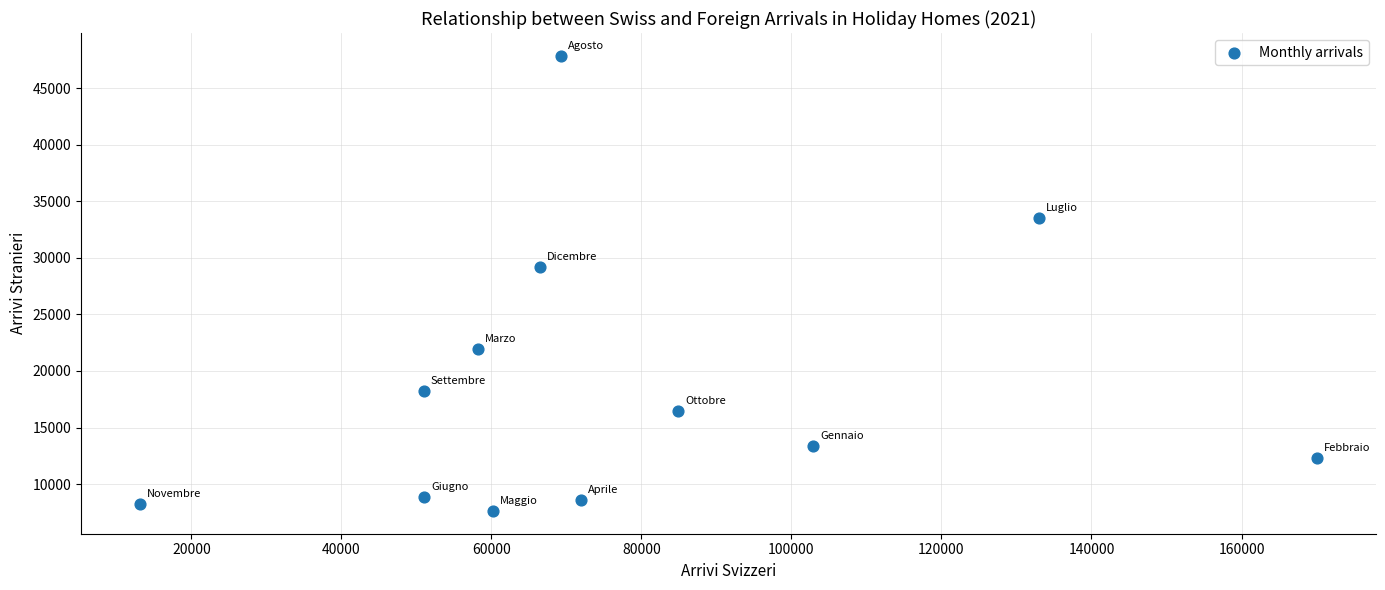

What Y value in the scatter plot is closest to 27743?

29158.1